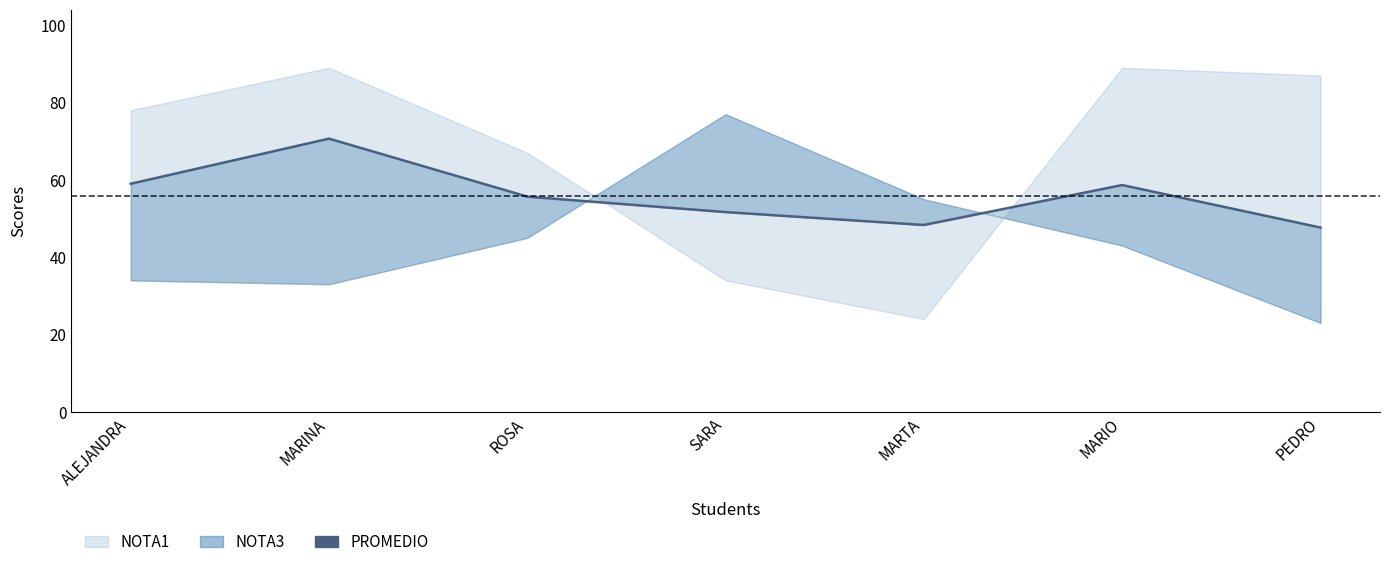

Reading left to right, transcribe all the data shown in this chart.

ALEJANDRA=59.0	MARINA=70.7	ROSA=55.7	SARA=51.7	MARTA=48.3	MARIO=58.7	PEDRO=47.7